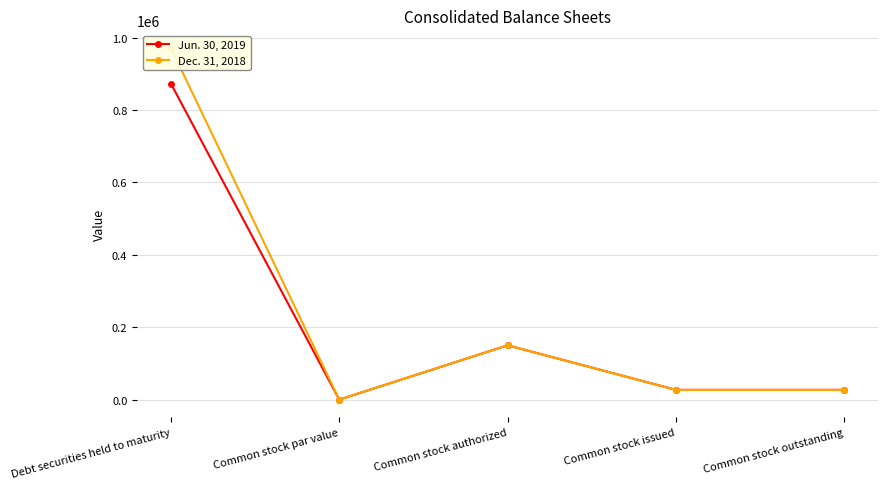

At how many categories does at least one series exceed 346939?

1